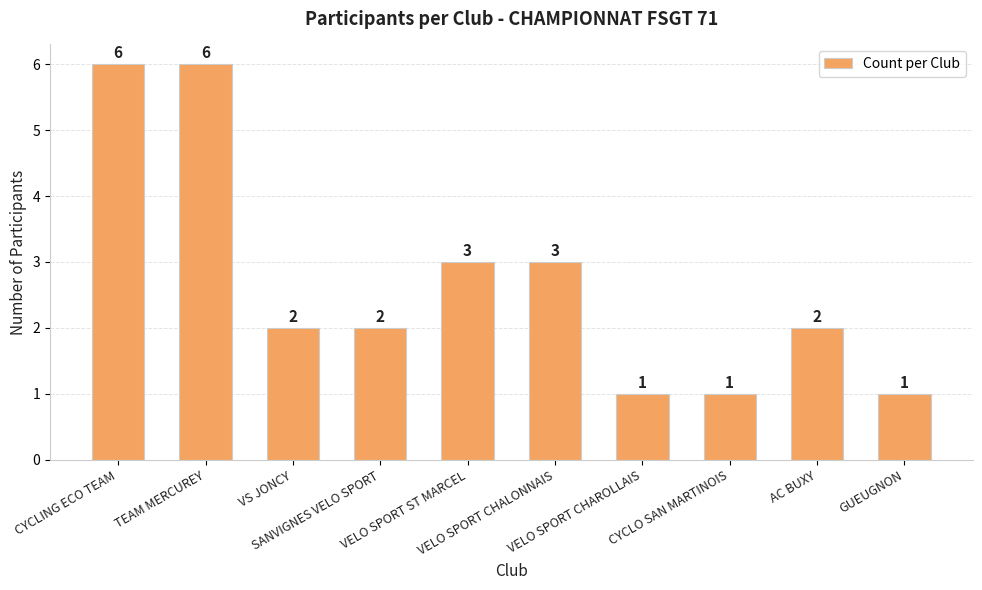

What is the greatest value displayed?

6